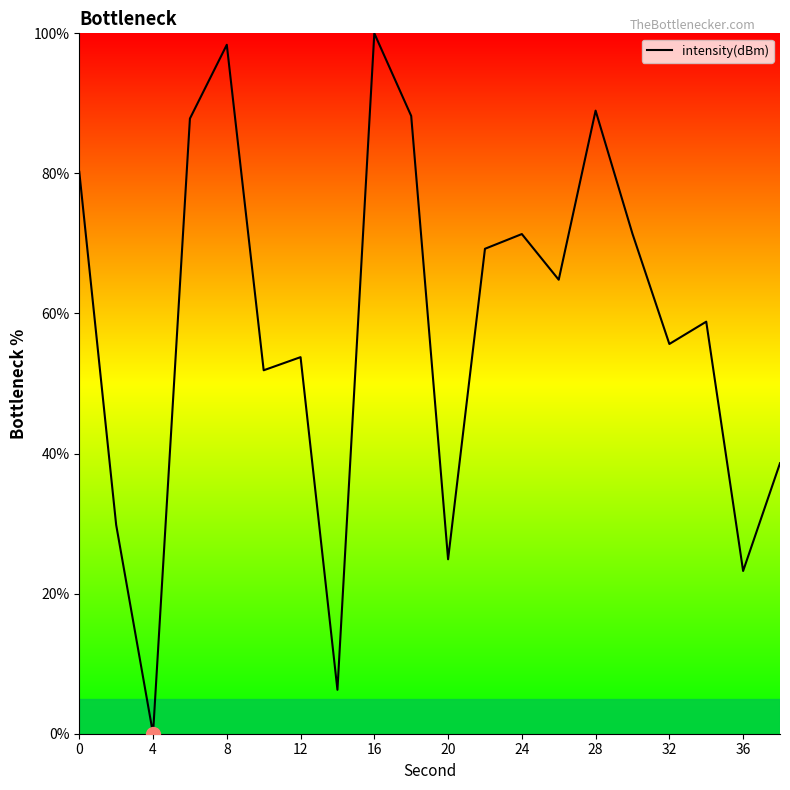

What is the difference between the maximum and minimum values?

100.0